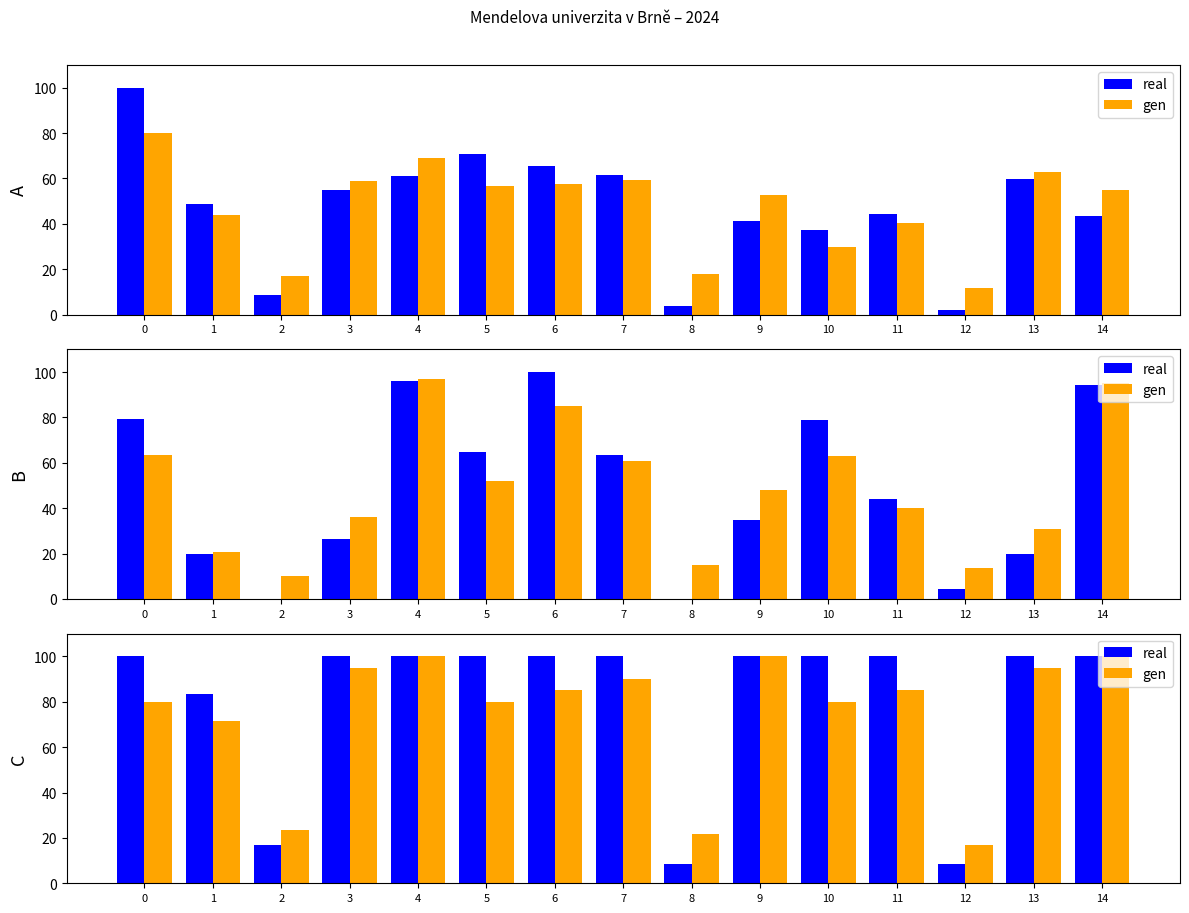

At 2, list the series in order from smallest to largest.

real, gen